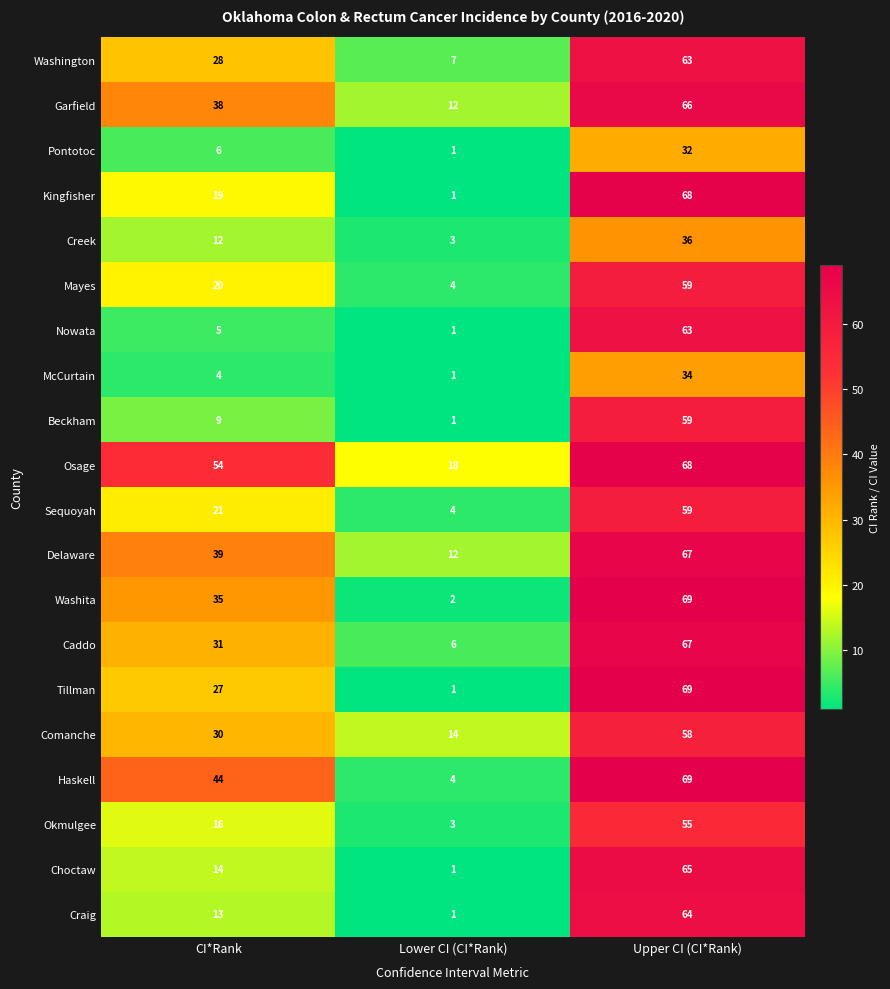

What is the highest value of the Washita series?

69